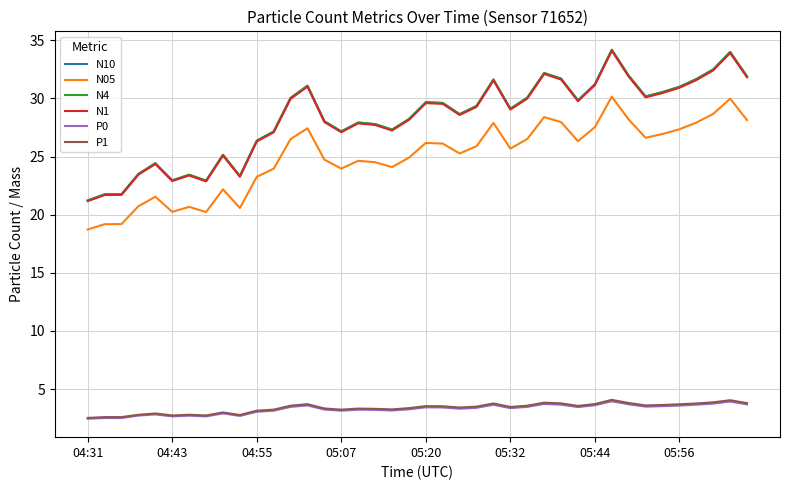

What is the lowest value of the N10 series?

21.2